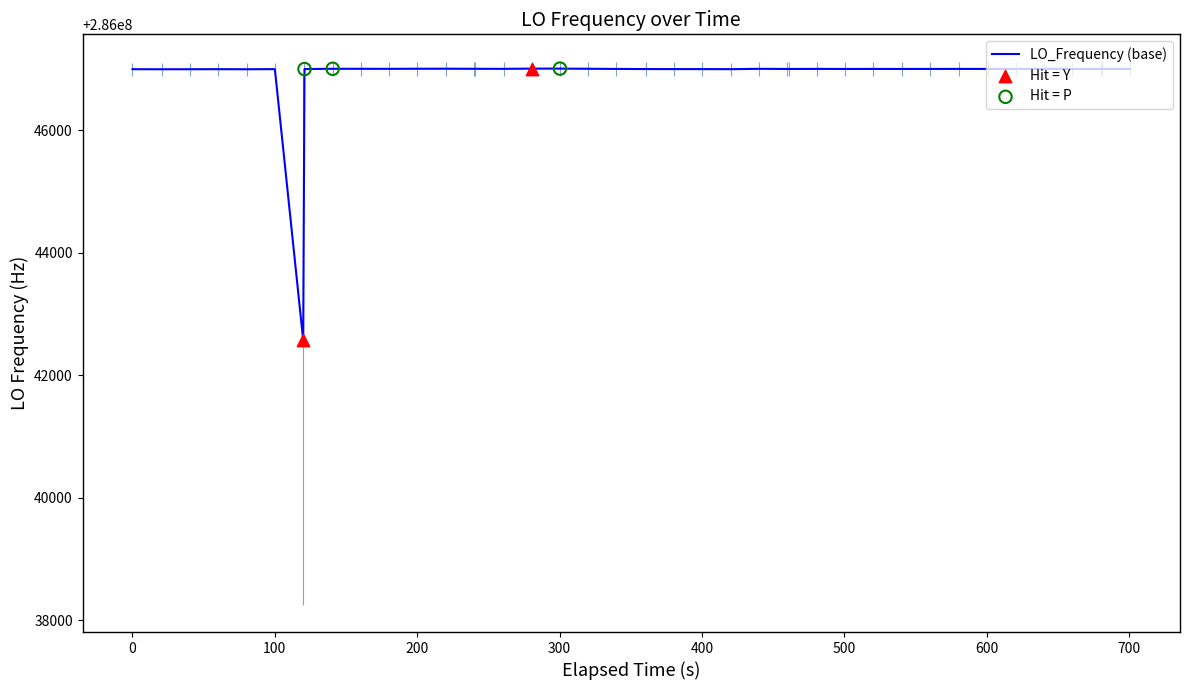

What is the maximum value for LO_Frequency (base)?

286047007.2